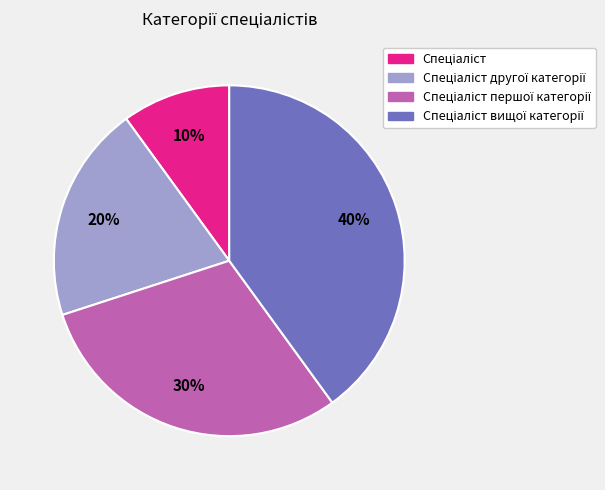

How many segments does this pie chart have?

4